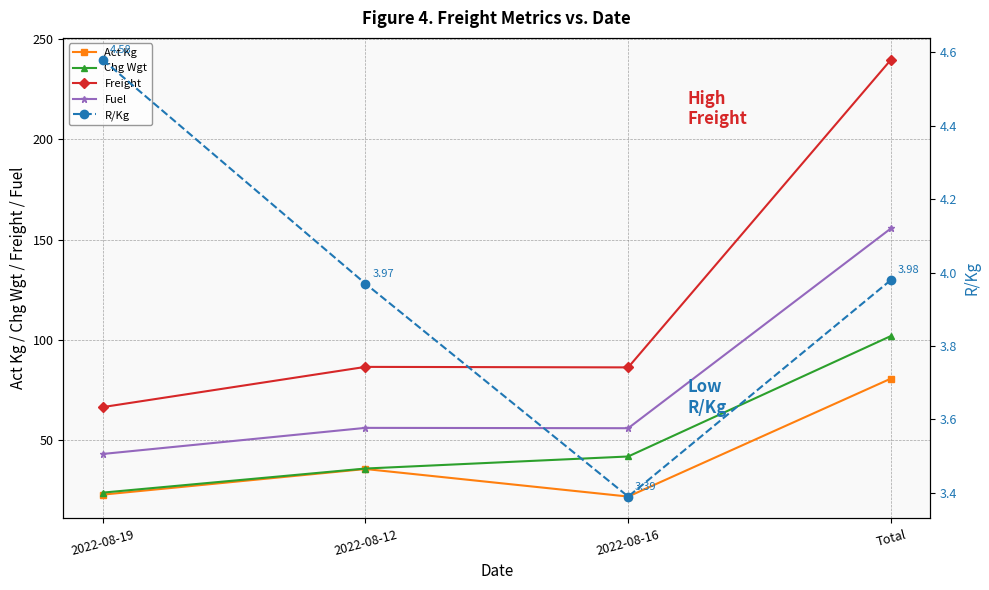

Is the value of Fuel at Total greater than the value of Freight at 2022-08-12?

Yes